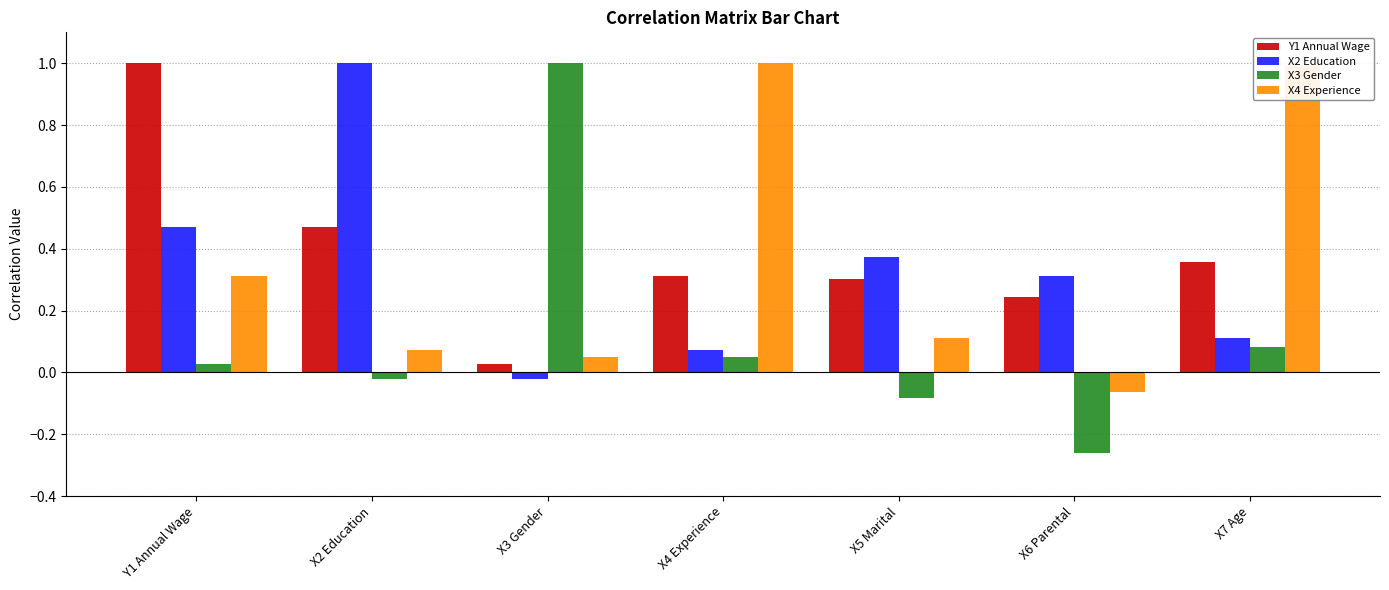

What is the difference between the maximum and minimum values in the Y1 Annual Wage series?

1.0